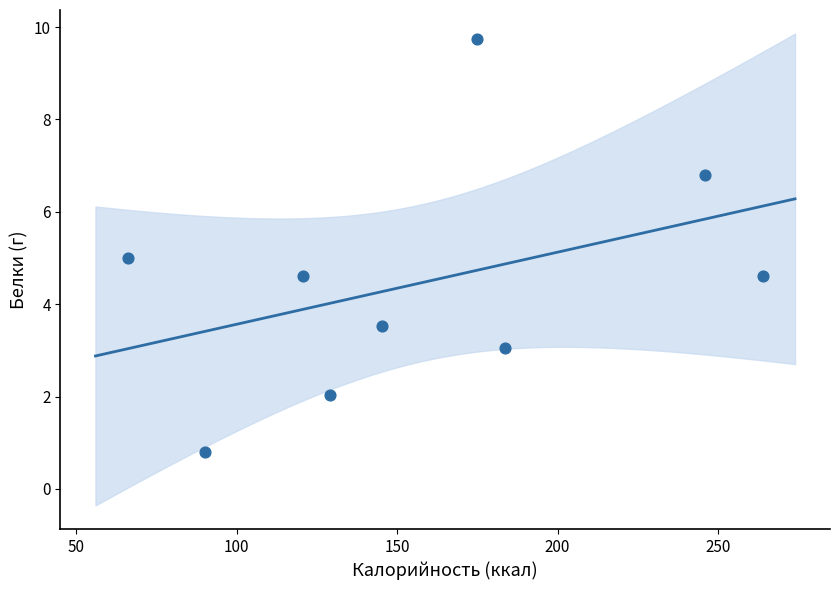

What is the average Y value?

4.5